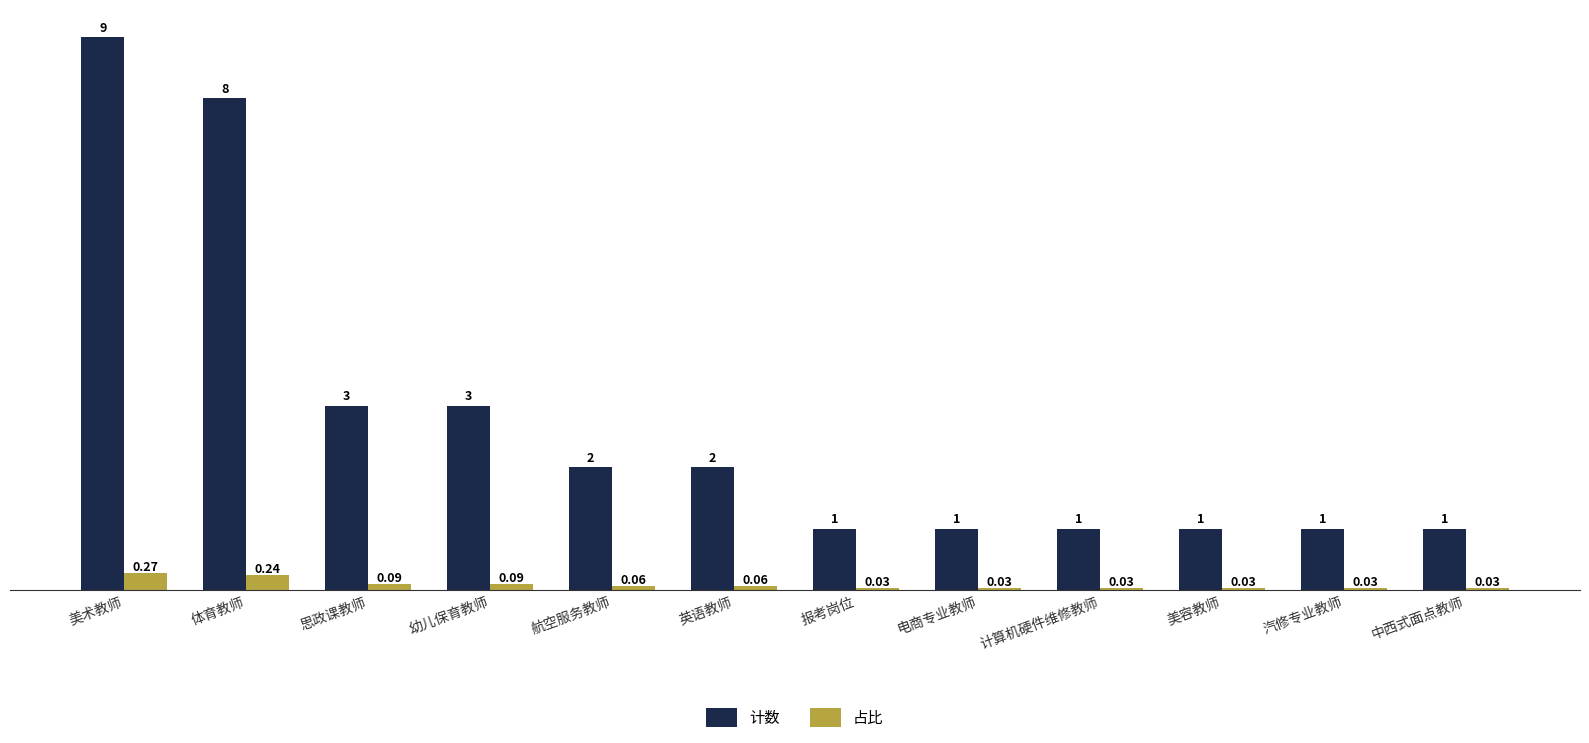

Rank the series at 报考岗位 from highest to lowest value.

计数, 占比